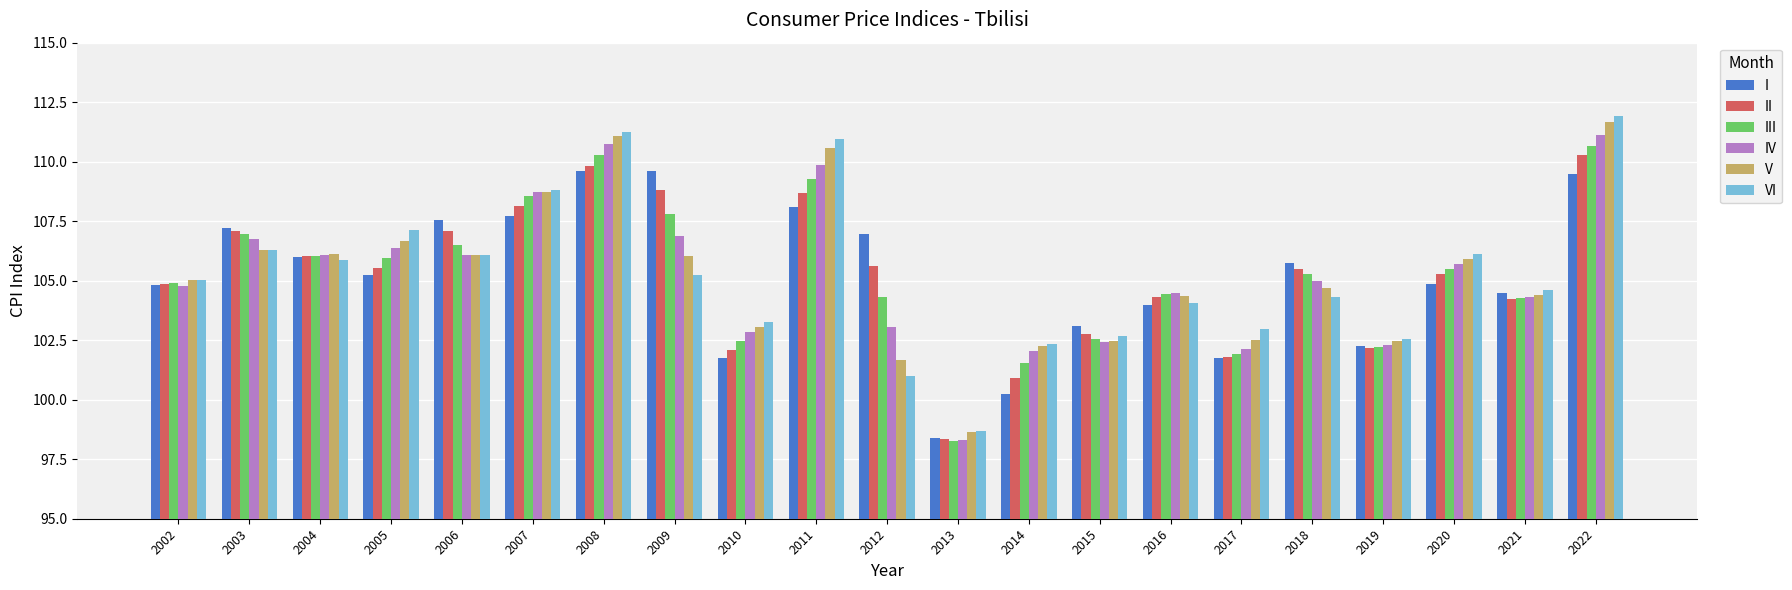

The value of I at 2004 is 106.0. True or false?

True